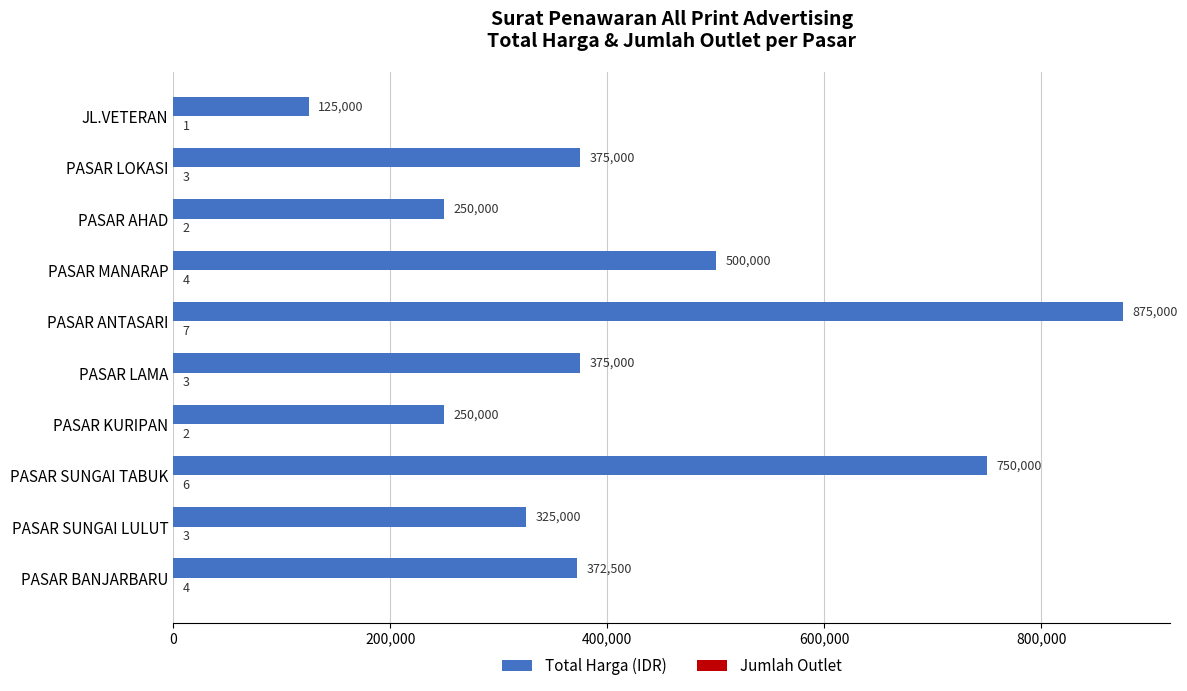

What is the maximum value for Total Harga (IDR)?

875000